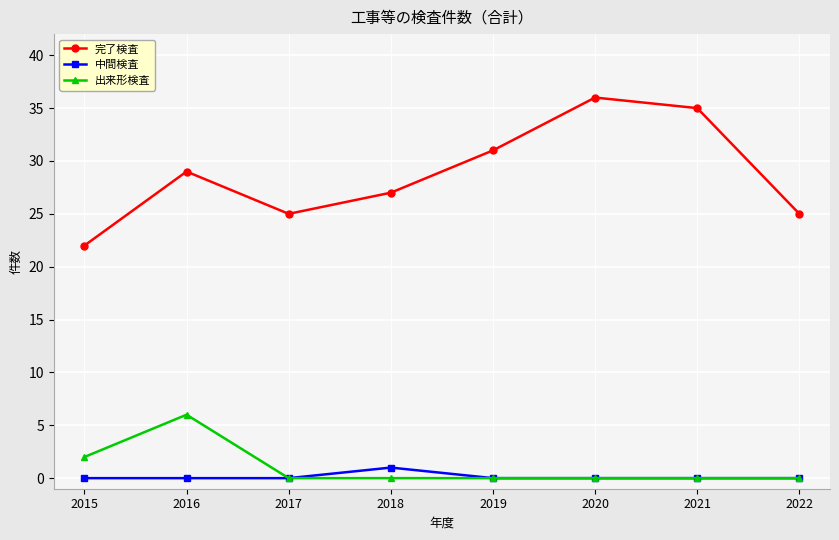

True or false: 中間検査 and 完了検査 intersect in this chart.

False